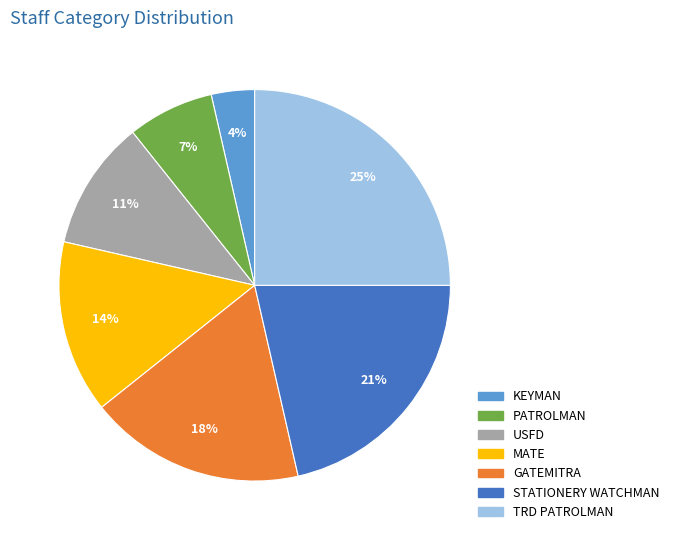

How many segments does this pie chart have?

7